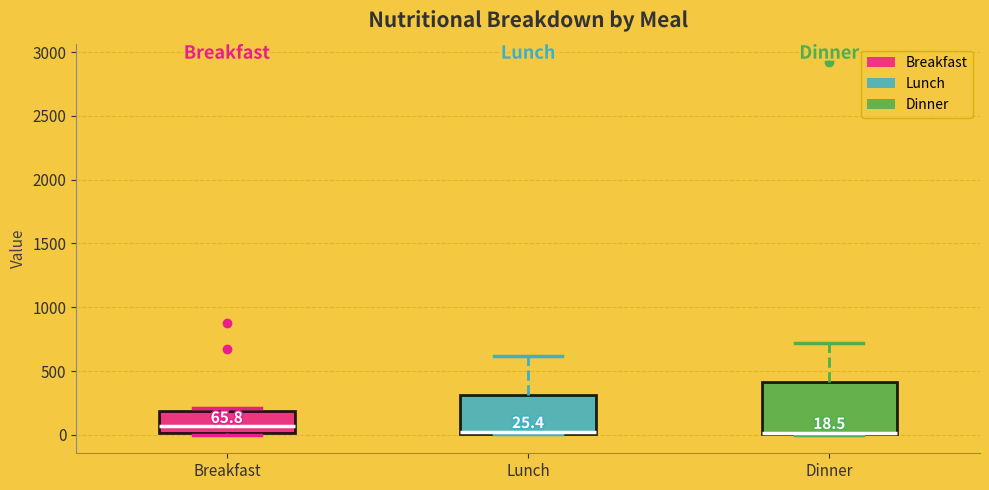

Comparing the boxes themselves (not the whiskers), which one is the tallest?

Dinner